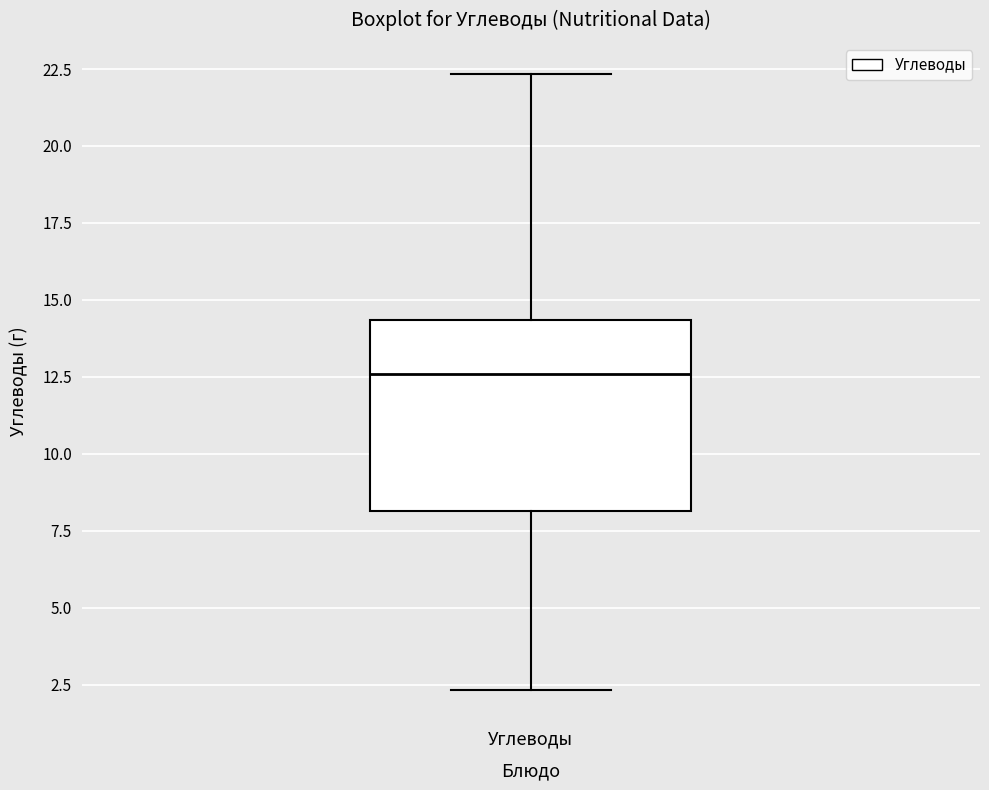

Read this box plot against the y-axis: the position of the median line, the range covered by the box, and the ends of both whiskers. The values are not printed on the chart, so give them approximately, as read against the axis.

median 12.5, box 8.0 to 14.5, whiskers 2.5 to 22.5